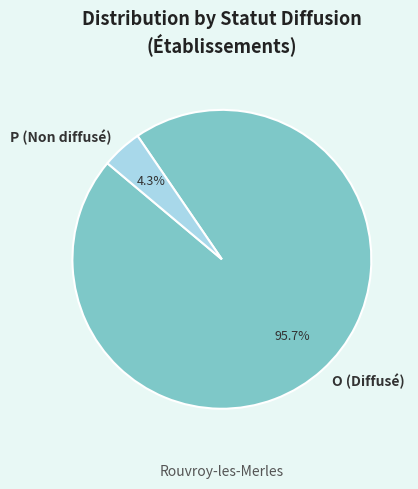

Which has a higher value, P or O?

O